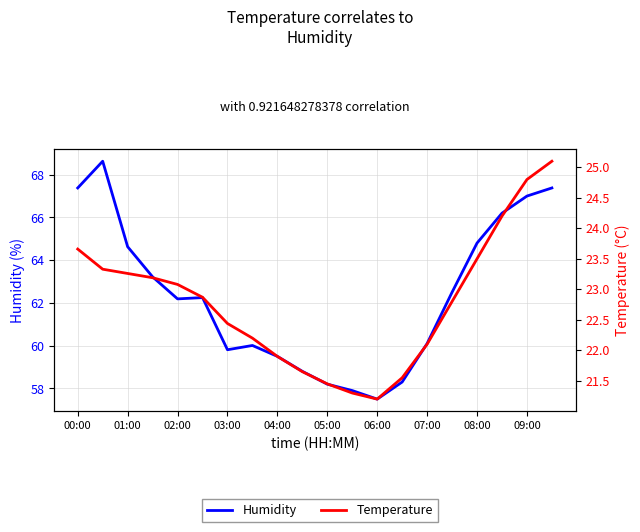

True or false: Temperature has a value of 8.5 at 05:00.

False